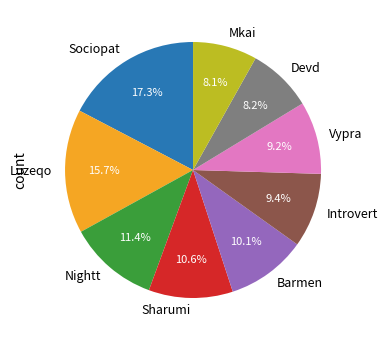

Is the sum of Mkai and Barmen greater than half?

No